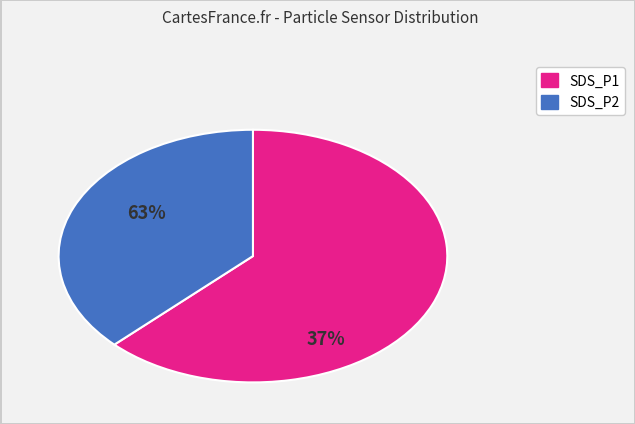

Is SDS_P2 the majority of the pie?

No